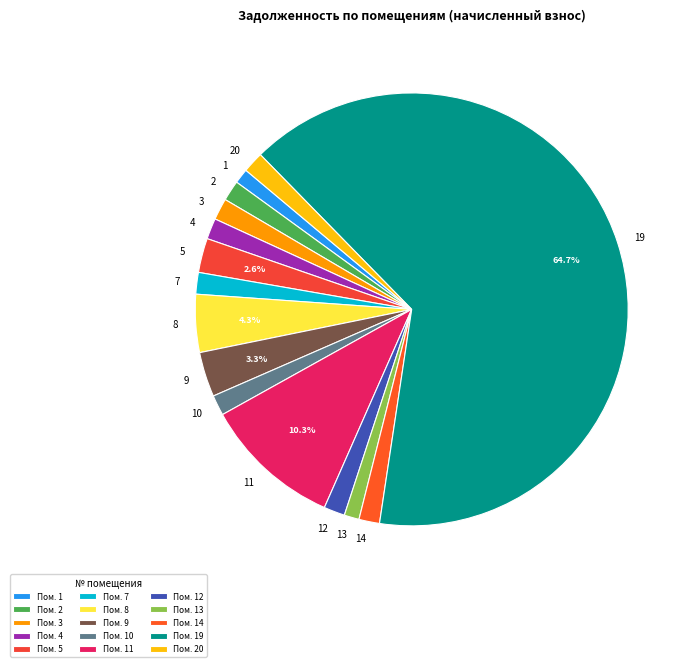

Combined, do 13 and 1 account for over 50%?

No